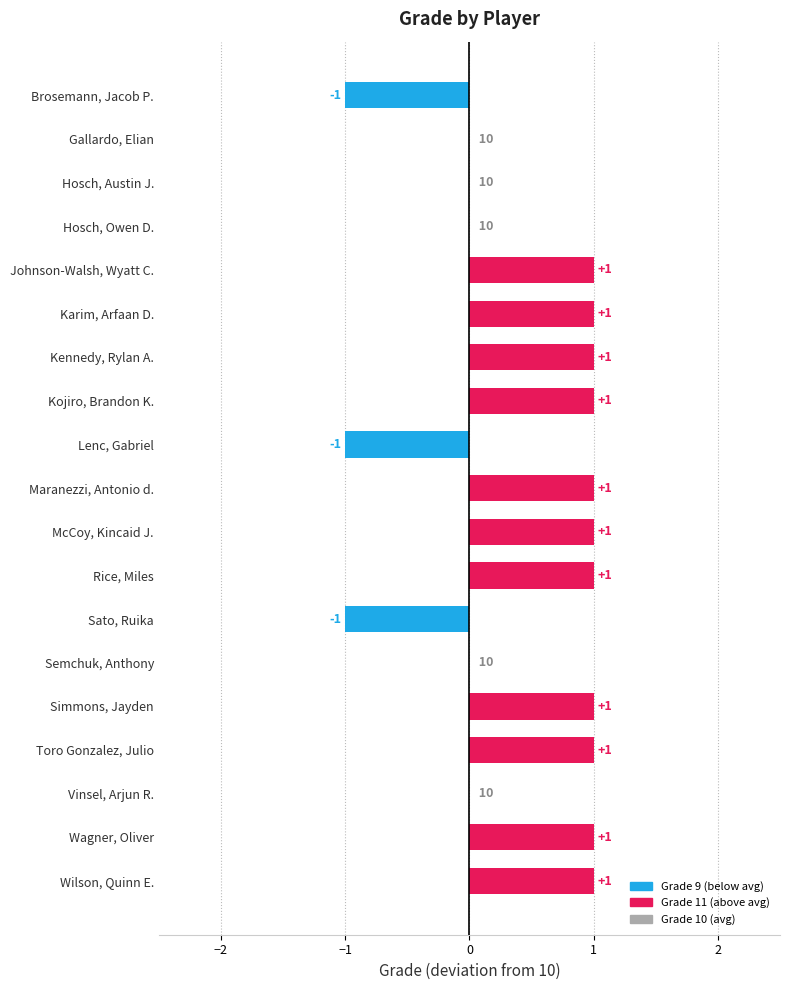

The value at Johnson-Walsh, Wyatt C. is 1. True or false?

True